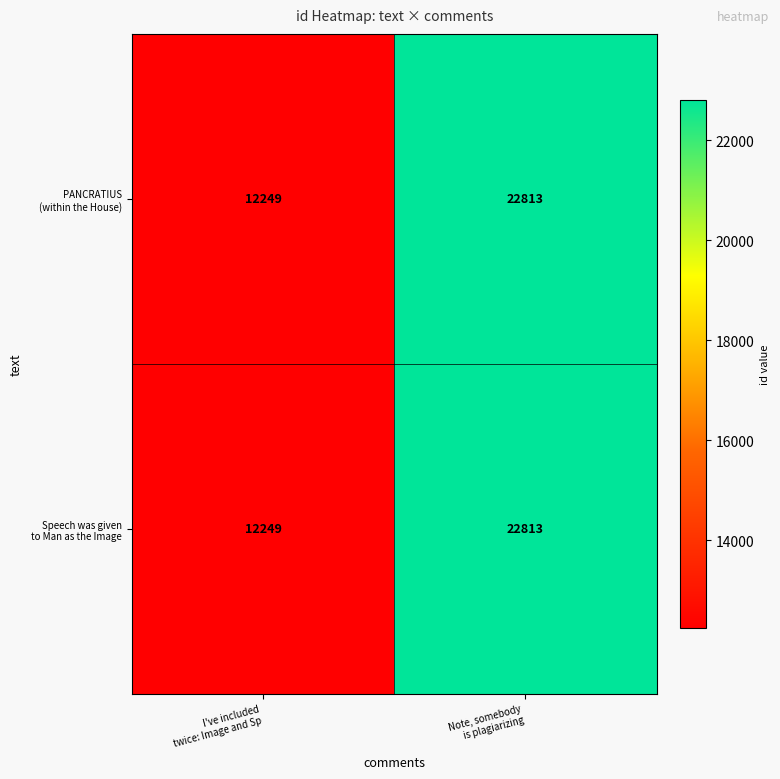

How many series are shown in this chart?

2